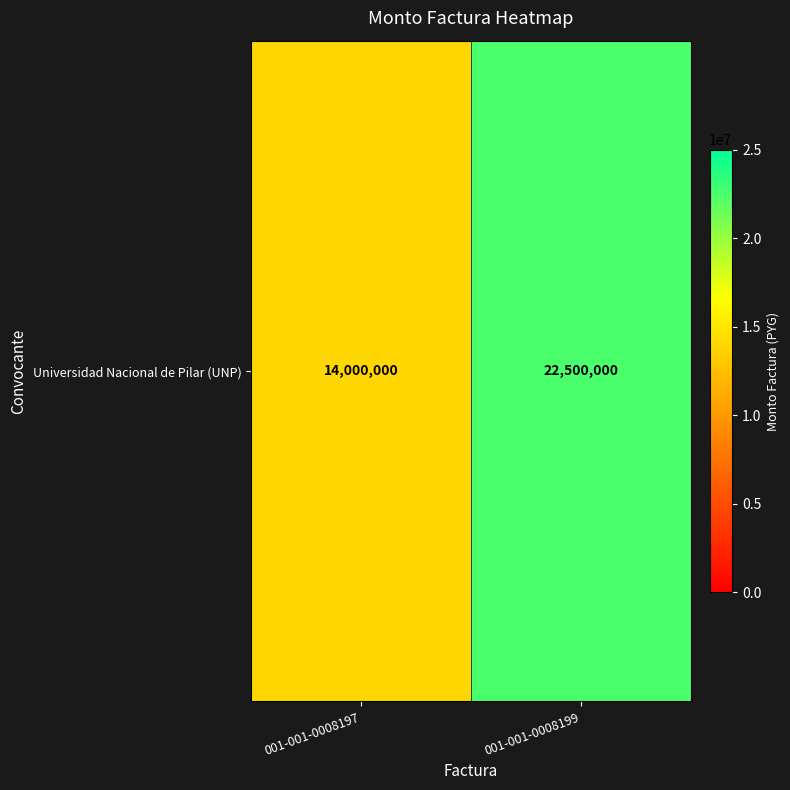

True or false: the data shows 19784717 at 001-001-0008197.

False